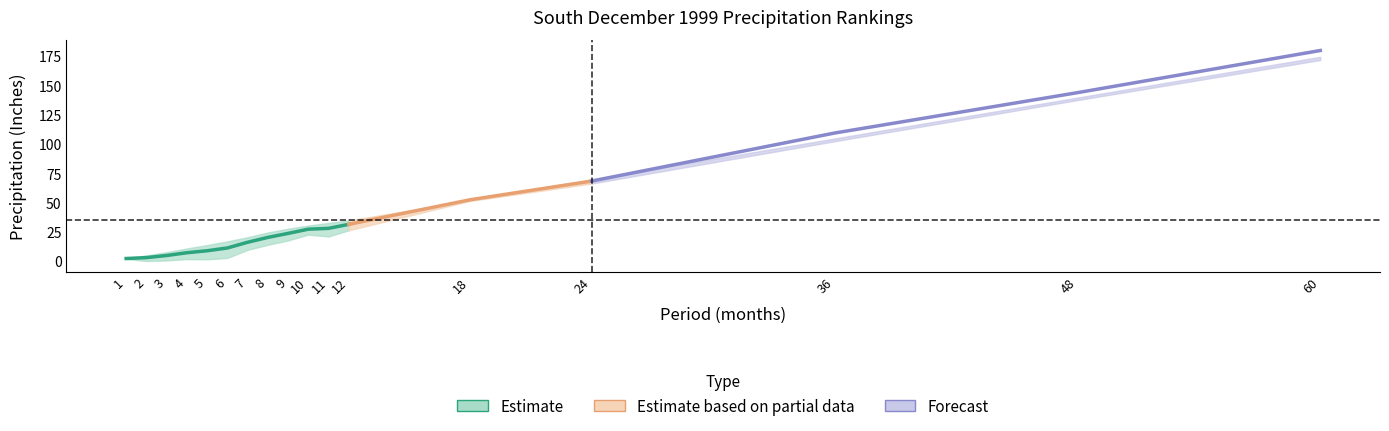

What is the lowest value of the Value series?

2.3